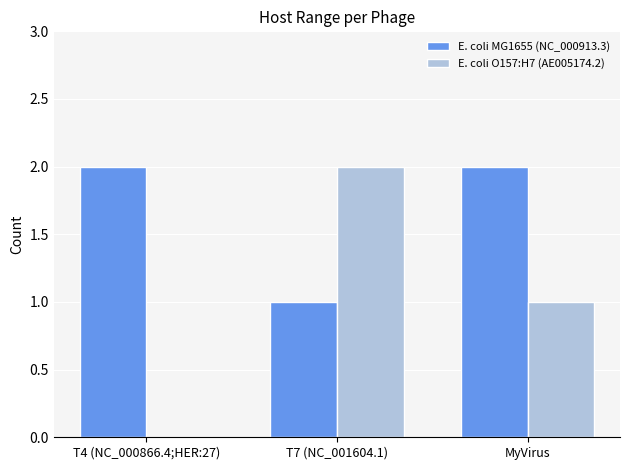

What is the difference between the E. coli O157:H7 (AE005174.2) values at T7 (NC_001604.1) and T4 (NC_000866.4;HER:27)?

2